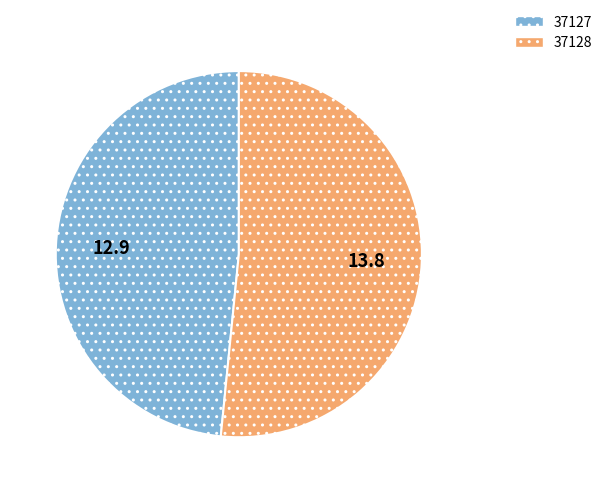

Approximately how many times larger is the value at 37127 compared to 37128?

0.9